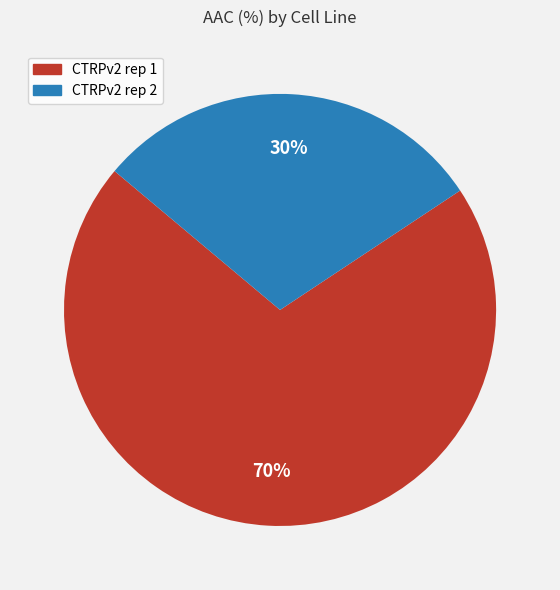

What is the ratio of the value at CTRPv2 rep 2 to the value at CTRPv2 rep 1?

0.4